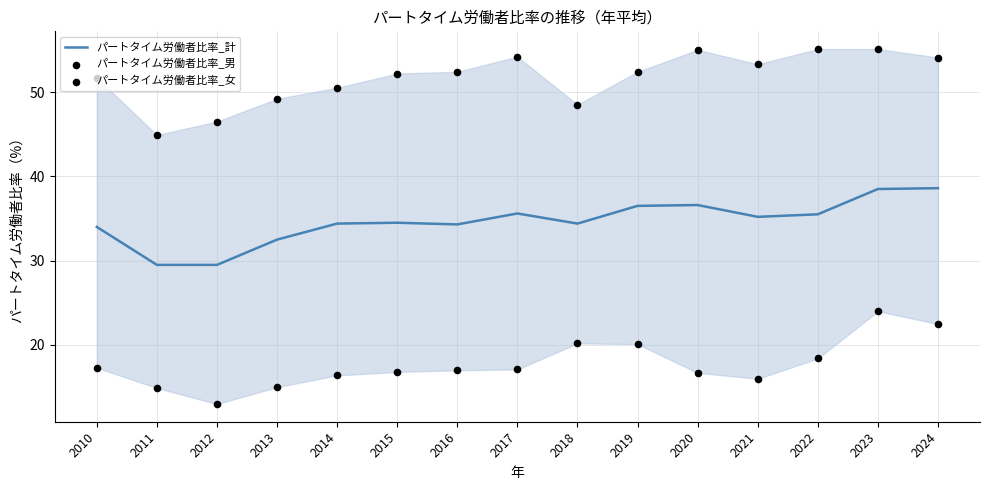

Which series has the largest total across all categories?

パートタイム労働者比率_女